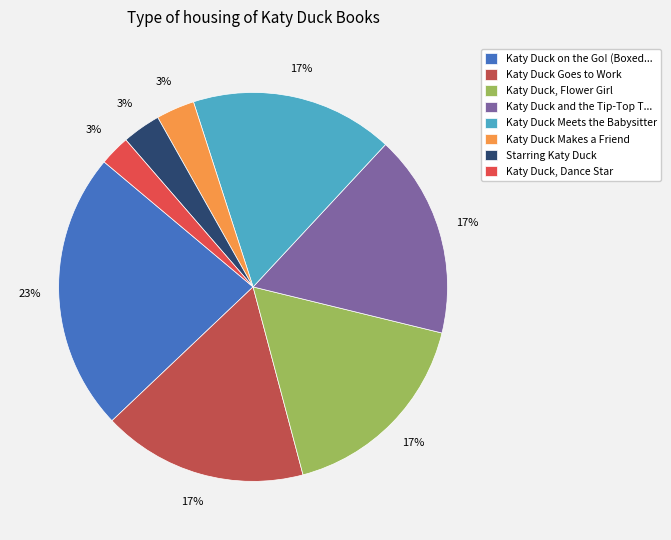

Rank the categories by value from highest to lowest.

Katy Duck on the Go! (Boxed Set), Katy Duck Goes to Work, Katy Duck, Flower Girl, Katy Duck and the Tip-Top Tap Shoes, Katy Duck Meets the Babysitter, Katy Duck Makes a Friend, Starring Katy Duck, Katy Duck, Dance Star